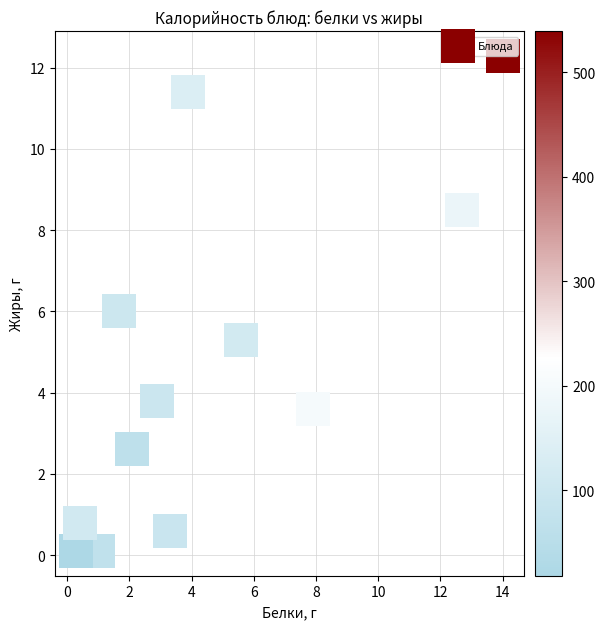

What is the range of Y values (max minus min)?

12.2